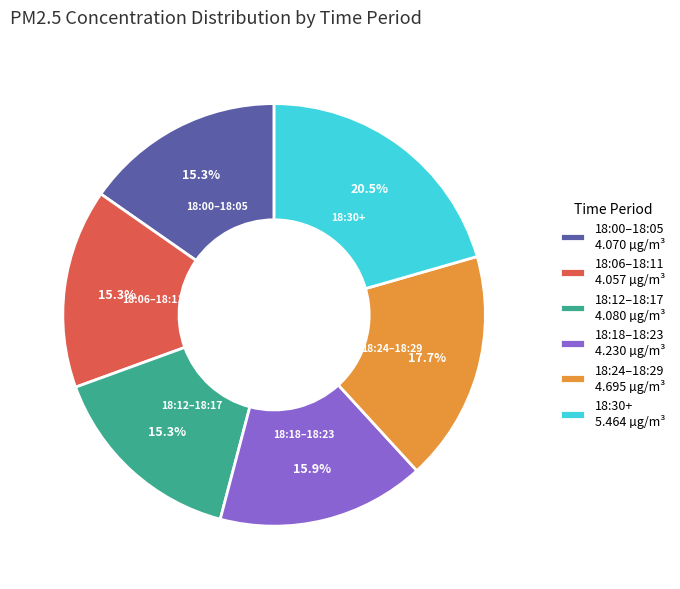

Does 18:18–18:23 4.230 µg/m³ account for over 50% of the chart?

No